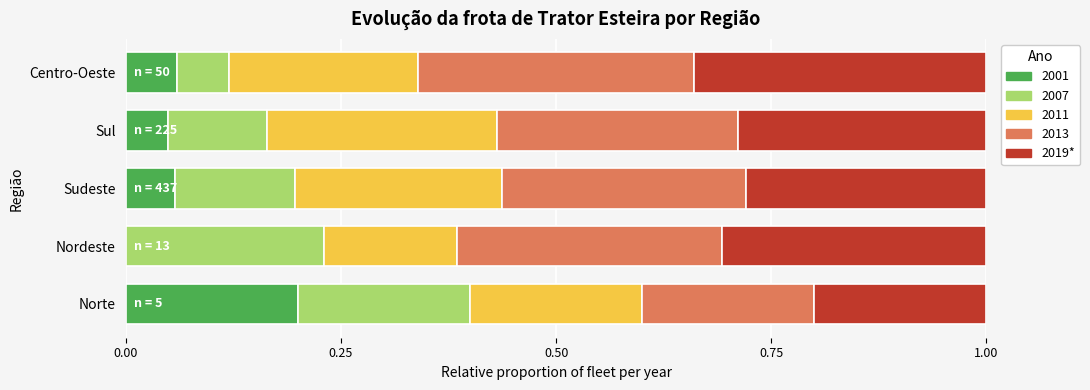

At which label does 2001 reach its peak?

Norte